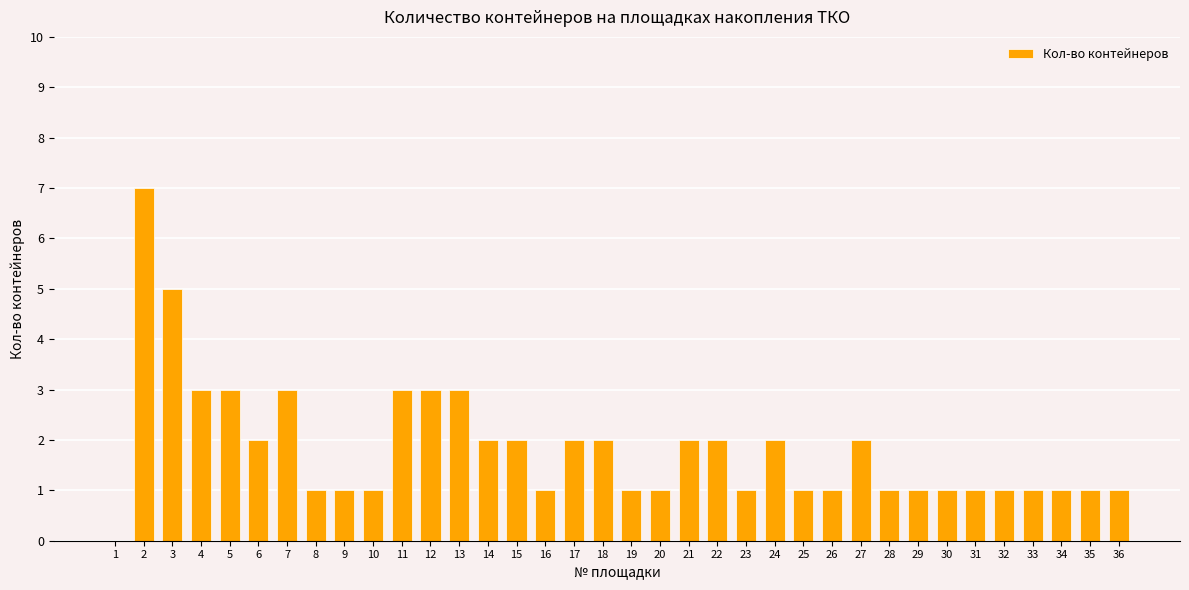

Reading left to right, extract all data points from this chart.

0	7	5	3	3	2	3	1	1	1	3	3	3	2	2	1	2	2	1	1	2	2	1	2	1	1	2	1	1	1	1	1	1	1	1	1